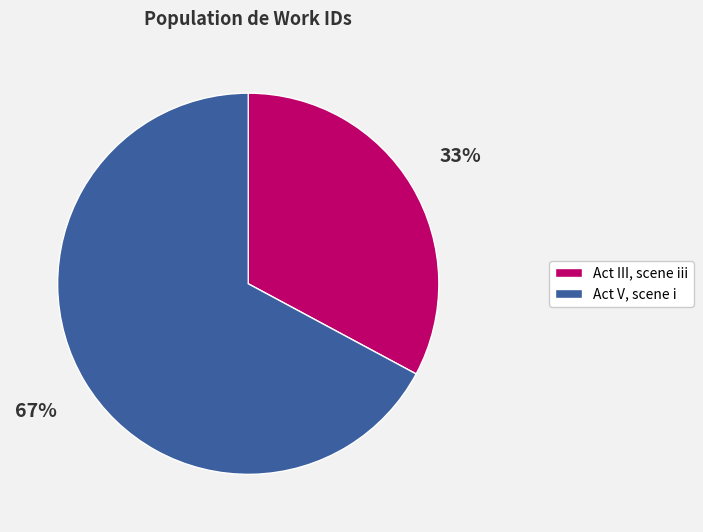

Do Act III, scene iii and Act V, scene i together represent more than half of the pie?

Yes